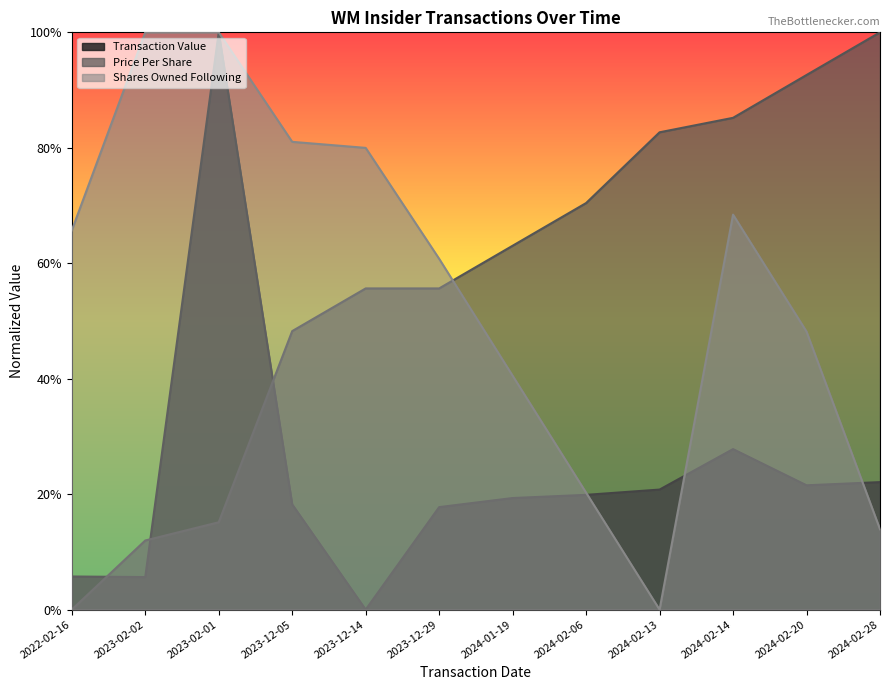

True or false: transactionPricePerShare has a value of 0.6 at 2024-01-19.

True